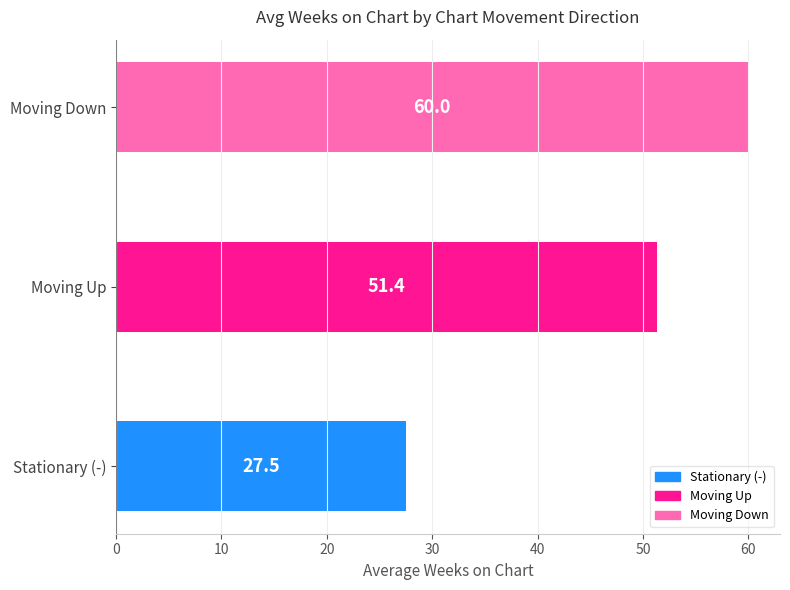

What is the greatest value displayed?

60.0